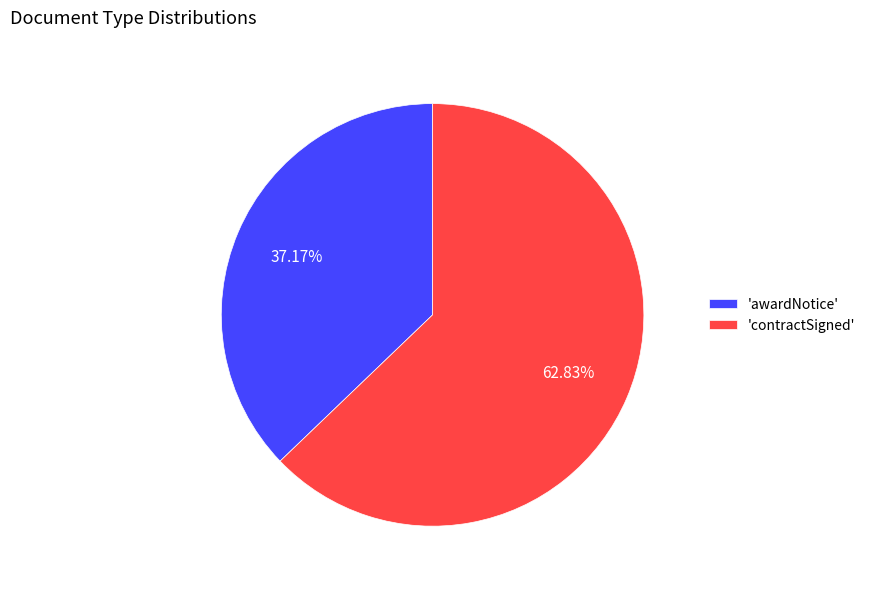

What is the majority slice?

'contractSigned'